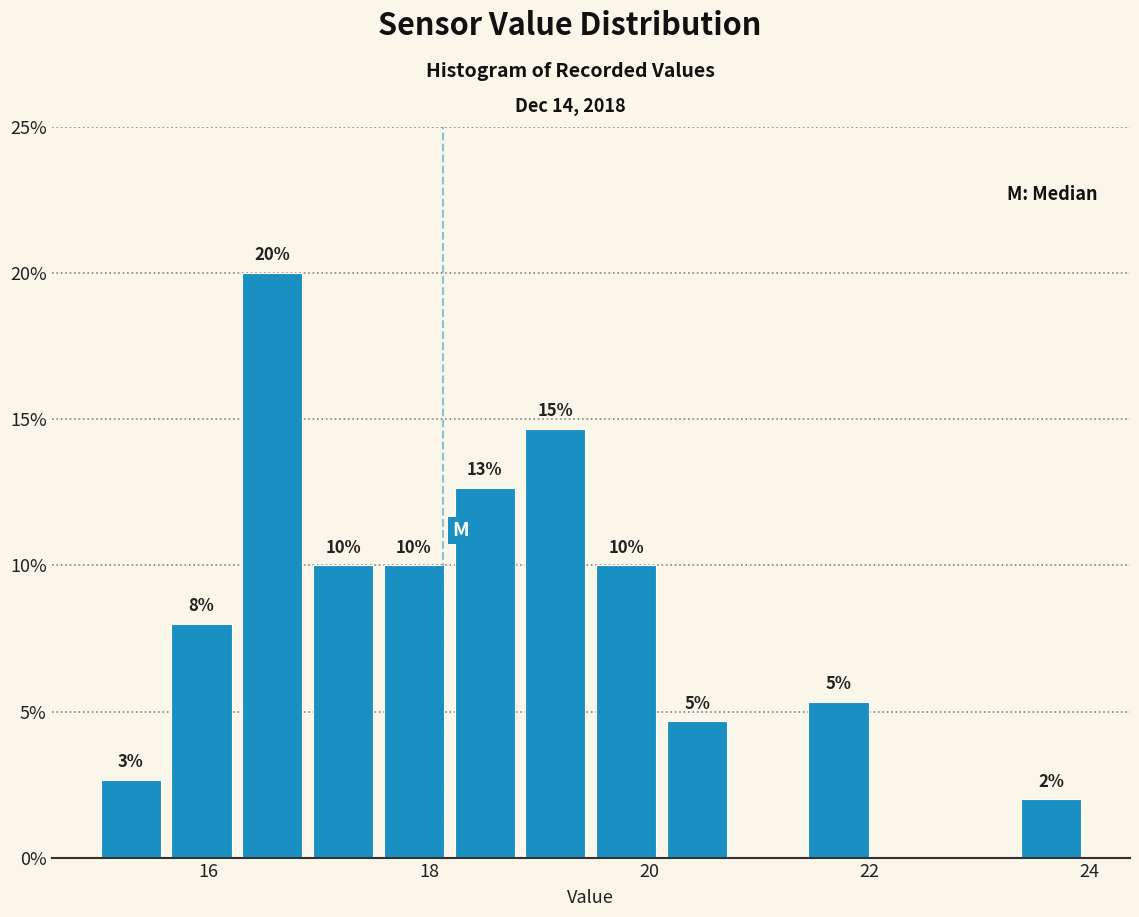

Around what value on the x-axis is the tallest bar? Give the approximate position of its centre, as read against the axis.

16.6